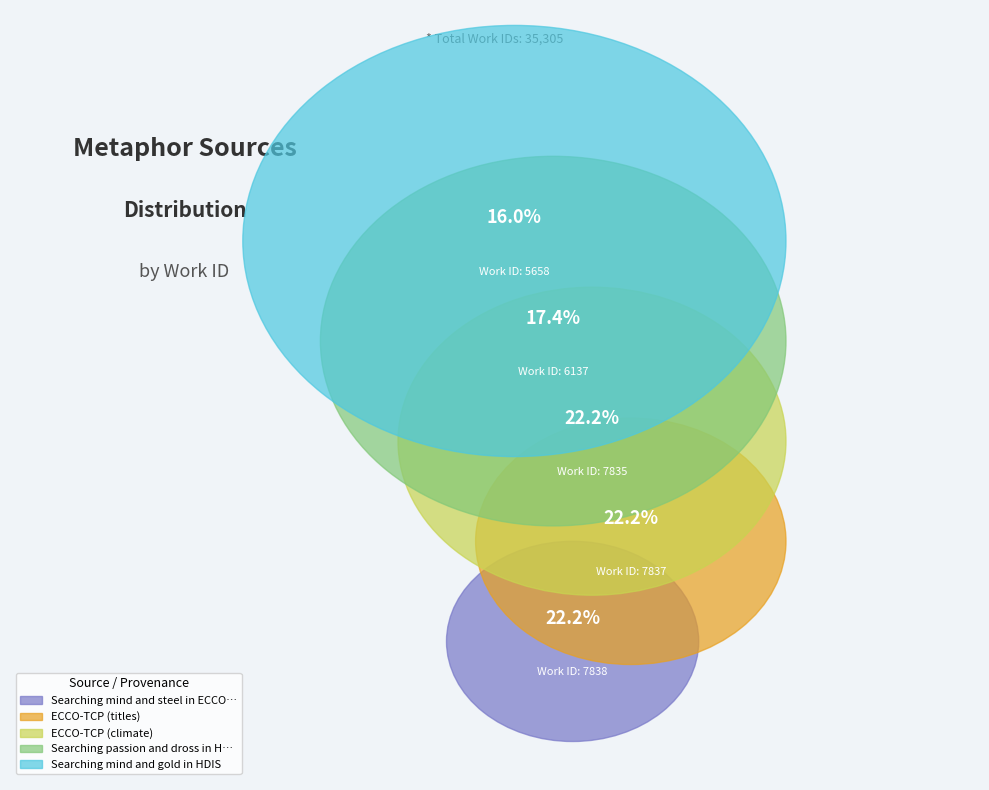

How many segments does this pie chart have?

5